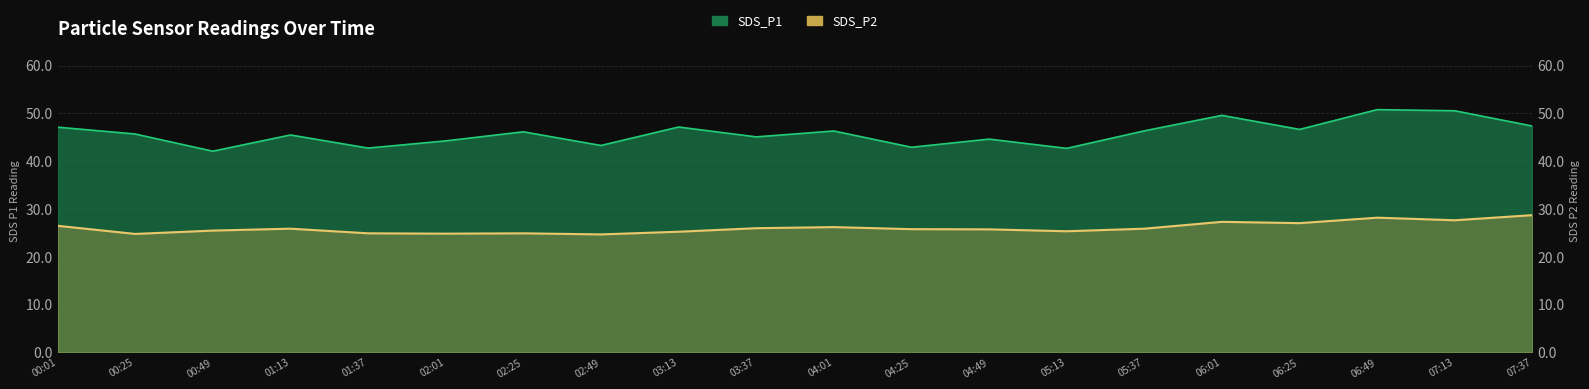

What is the minimum value for SDS_P1?

42.1